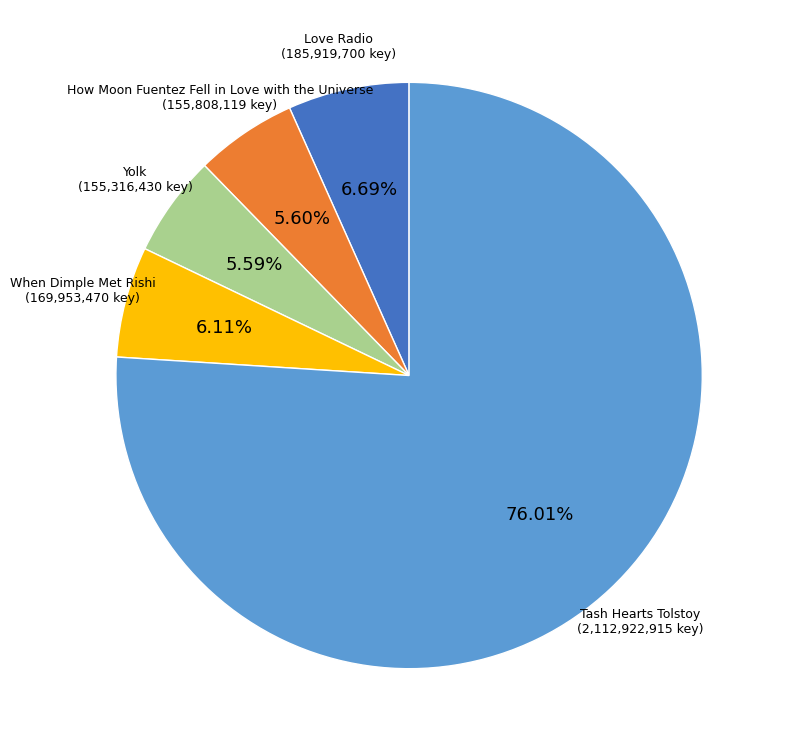

Between When Dimple Met Rishi and Tash Hearts Tolstoy, which is larger?

Tash Hearts Tolstoy